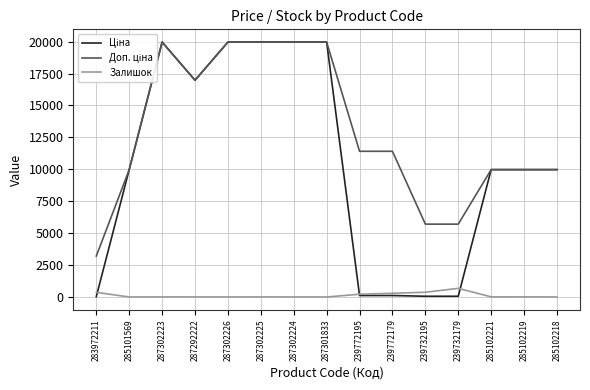

What is the difference between the Доп. ціна values at 239772179 and 285102219?

1435.0